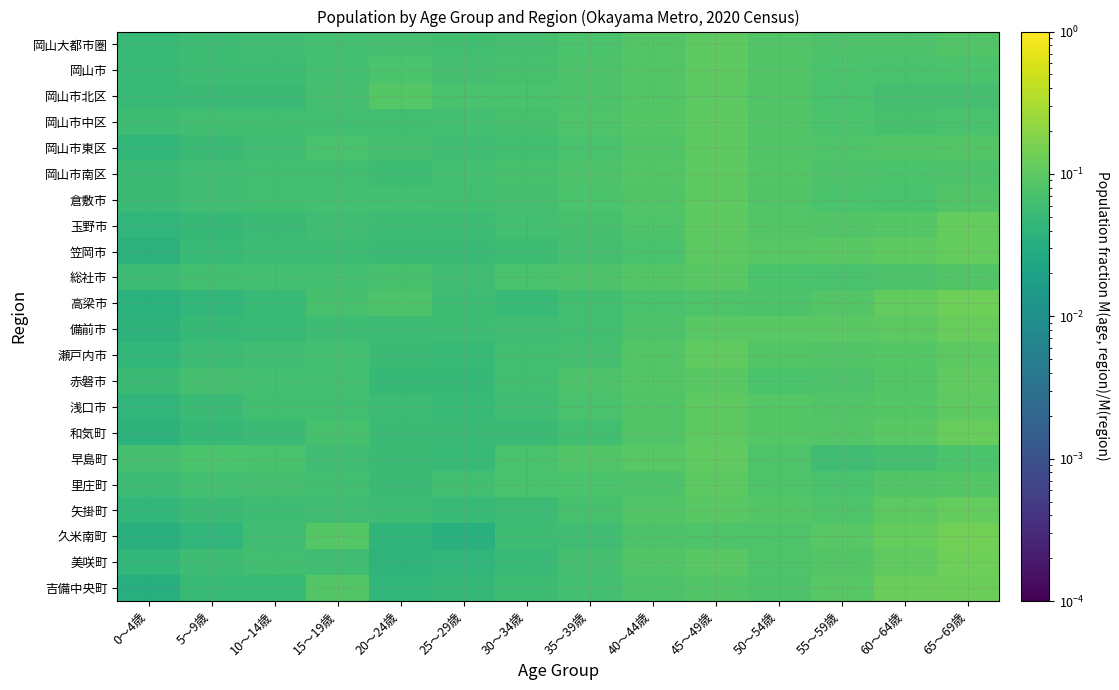

Reading left to right, transcribe all the data shown in this chart.

岡山大都市圏: 0〜4歳=0.1	5〜9歳=0.1	10〜14歳=0.1	15〜19歳=0.1	20〜24歳=0.1	25〜29歳=0.1	30〜34歳=0.1	35〜39歳=0.1	40〜44歳=0.1	45〜49歳=0.1	50〜54歳=0.1	55〜59歳=0.1	60〜64歳=0.1	65〜69歳=0.1
岡山市: 0〜4歳=0.1	5〜9歳=0.1	10〜14歳=0.1	15〜19歳=0.1	20〜24歳=0.1	25〜29歳=0.1	30〜34歳=0.1	35〜39歳=0.1	40〜44歳=0.1	45〜49歳=0.1	50〜54歳=0.1	55〜59歳=0.1	60〜64歳=0.1	65〜69歳=0.1
岡山市北区: 0〜4歳=0.1	5〜9歳=0.1	10〜14歳=0.1	15〜19歳=0.1	20〜24歳=0.1	25〜29歳=0.1	30〜34歳=0.1	35〜39歳=0.1	40〜44歳=0.1	45〜49歳=0.1	50〜54歳=0.1	55〜59歳=0.1	60〜64歳=0.1	65〜69歳=0.1
岡山市中区: 0〜4歳=0.1	5〜9歳=0.1	10〜14歳=0.1	15〜19歳=0.1	20〜24歳=0.1	25〜29歳=0.1	30〜34歳=0.1	35〜39歳=0.1	40〜44歳=0.1	45〜49歳=0.1	50〜54歳=0.1	55〜59歳=0.1	60〜64歳=0.1	65〜69歳=0.1
岡山市東区: 0〜4歳=0.0	5〜9歳=0.1	10〜14歳=0.1	15〜19歳=0.1	20〜24歳=0.1	25〜29歳=0.1	30〜34歳=0.1	35〜39歳=0.1	40〜44歳=0.1	45〜49歳=0.1	50〜54歳=0.1	55〜59歳=0.1	60〜64歳=0.1	65〜69歳=0.1
岡山市南区: 0〜4歳=0.1	5〜9歳=0.1	10〜14歳=0.1	15〜19歳=0.1	20〜24歳=0.1	25〜29歳=0.1	30〜34歳=0.1	35〜39歳=0.1	40〜44歳=0.1	45〜49歳=0.1	50〜54歳=0.1	55〜59歳=0.1	60〜64歳=0.1	65〜69歳=0.1
倉敷市: 0〜4歳=0.1	5〜9歳=0.1	10〜14歳=0.1	15〜19歳=0.1	20〜24歳=0.1	25〜29歳=0.1	30〜34歳=0.1	35〜39歳=0.1	40〜44歳=0.1	45〜49歳=0.1	50〜54歳=0.1	55〜59歳=0.1	60〜64歳=0.1	65〜69歳=0.1
玉野市: 0〜4歳=0.0	5〜9歳=0.0	10〜14歳=0.1	15〜19歳=0.1	20〜24歳=0.1	25〜29歳=0.1	30〜34歳=0.1	35〜39歳=0.1	40〜44歳=0.1	45〜49歳=0.1	50〜54歳=0.1	55〜59歳=0.1	60〜64歳=0.1	65〜69歳=0.1
笠岡市: 0〜4歳=0.0	5〜9歳=0.1	10〜14歳=0.1	15〜19歳=0.1	20〜24歳=0.1	25〜29歳=0.1	30〜34歳=0.1	35〜39歳=0.1	40〜44歳=0.1	45〜49歳=0.1	50〜54歳=0.1	55〜59歳=0.1	60〜64歳=0.1	65〜69歳=0.1
総社市: 0〜4歳=0.1	5〜9歳=0.1	10〜14歳=0.1	15〜19歳=0.1	20〜24歳=0.1	25〜29歳=0.1	30〜34歳=0.1	35〜39歳=0.1	40〜44歳=0.1	45〜49歳=0.1	50〜54歳=0.1	55〜59歳=0.1	60〜64歳=0.1	65〜69歳=0.1
高梁市: 0〜4歳=0.0	5〜9歳=0.0	10〜14歳=0.1	15〜19歳=0.1	20〜24歳=0.1	25〜29歳=0.1	30〜34歳=0.1	35〜39歳=0.1	40〜44歳=0.1	45〜49歳=0.1	50〜54歳=0.1	55〜59歳=0.1	60〜64歳=0.1	65〜69歳=0.1
備前市: 0〜4歳=0.0	5〜9歳=0.0	10〜14歳=0.0	15〜19歳=0.1	20〜24歳=0.1	25〜29歳=0.1	30〜34歳=0.1	35〜39歳=0.1	40〜44歳=0.1	45〜49歳=0.1	50〜54歳=0.1	55〜59歳=0.1	60〜64歳=0.1	65〜69歳=0.1
瀬戸内市: 0〜4歳=0.0	5〜9歳=0.1	10〜14歳=0.1	15〜19歳=0.1	20〜24歳=0.1	25〜29歳=0.1	30〜34歳=0.1	35〜39歳=0.1	40〜44歳=0.1	45〜49歳=0.1	50〜54歳=0.1	55〜59歳=0.1	60〜64歳=0.1	65〜69歳=0.1
赤磐市: 0〜4歳=0.1	5〜9歳=0.1	10〜14歳=0.1	15〜19歳=0.1	20〜24歳=0.0	25〜29歳=0.0	30〜34歳=0.1	35〜39歳=0.1	40〜44歳=0.1	45〜49歳=0.1	50〜54歳=0.1	55〜59歳=0.1	60〜64歳=0.1	65〜69歳=0.1
浅口市: 0〜4歳=0.0	5〜9歳=0.1	10〜14歳=0.1	15〜19歳=0.1	20〜24歳=0.1	25〜29歳=0.1	30〜34歳=0.1	35〜39歳=0.1	40〜44歳=0.1	45〜49歳=0.1	50〜54歳=0.1	55〜59歳=0.1	60〜64歳=0.1	65〜69歳=0.1
和気町: 0〜4歳=0.0	5〜9歳=0.0	10〜14歳=0.1	15〜19歳=0.1	20〜24歳=0.1	25〜29歳=0.1	30〜34歳=0.1	35〜39歳=0.1	40〜44歳=0.1	45〜49歳=0.1	50〜54歳=0.1	55〜59歳=0.1	60〜64歳=0.1	65〜69歳=0.1
早島町: 0〜4歳=0.1	5〜9歳=0.1	10〜14歳=0.1	15〜19歳=0.1	20〜24歳=0.1	25〜29歳=0.0	30〜34歳=0.1	35〜39歳=0.1	40〜44歳=0.1	45〜49歳=0.1	50〜54歳=0.1	55〜59歳=0.1	60〜64歳=0.1	65〜69歳=0.1
里庄町: 0〜4歳=0.1	5〜9歳=0.1	10〜14歳=0.1	15〜19歳=0.1	20〜24歳=0.1	25〜29歳=0.1	30〜34歳=0.1	35〜39歳=0.1	40〜44歳=0.1	45〜49歳=0.1	50〜54歳=0.1	55〜59歳=0.1	60〜64歳=0.1	65〜69歳=0.1
矢掛町: 0〜4歳=0.0	5〜9歳=0.1	10〜14歳=0.1	15〜19歳=0.1	20〜24歳=0.1	25〜29歳=0.0	30〜34歳=0.1	35〜39歳=0.1	40〜44歳=0.1	45〜49歳=0.1	50〜54歳=0.1	55〜59歳=0.1	60〜64歳=0.1	65〜69歳=0.1
久米南町: 0〜4歳=0.0	5〜9歳=0.0	10〜14歳=0.1	15〜19歳=0.1	20〜24歳=0.0	25〜29歳=0.0	30〜34歳=0.1	35〜39歳=0.1	40〜44歳=0.1	45〜49歳=0.1	50〜54歳=0.1	55〜59歳=0.1	60〜64歳=0.1	65〜69歳=0.1
美咲町: 0〜4歳=0.0	5〜9歳=0.1	10〜14歳=0.1	15〜19歳=0.1	20〜24歳=0.0	25〜29歳=0.0	30〜34歳=0.1	35〜39歳=0.1	40〜44歳=0.1	45〜49歳=0.1	50〜54歳=0.1	55〜59歳=0.1	60〜64歳=0.1	65〜69歳=0.1
吉備中央町: 0〜4歳=0.0	5〜9歳=0.0	10〜14歳=0.1	15〜19歳=0.1	20〜24歳=0.0	25〜29歳=0.0	30〜34歳=0.1	35〜39歳=0.1	40〜44歳=0.1	45〜49歳=0.1	50〜54歳=0.1	55〜59歳=0.1	60〜64歳=0.1	65〜69歳=0.1